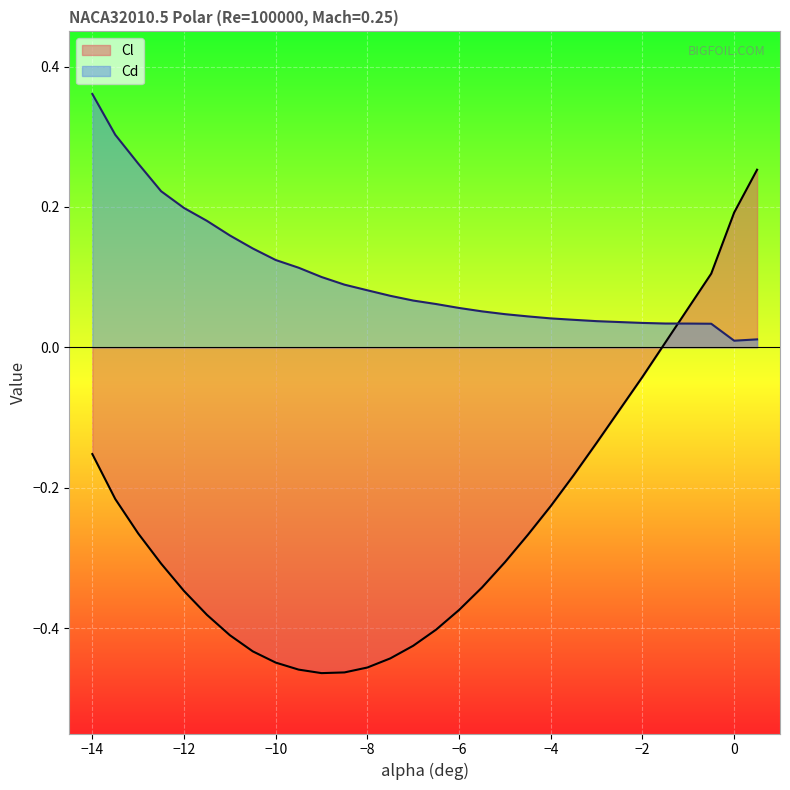

List the series in order of their overall mean, highest first.

Cd, Cl